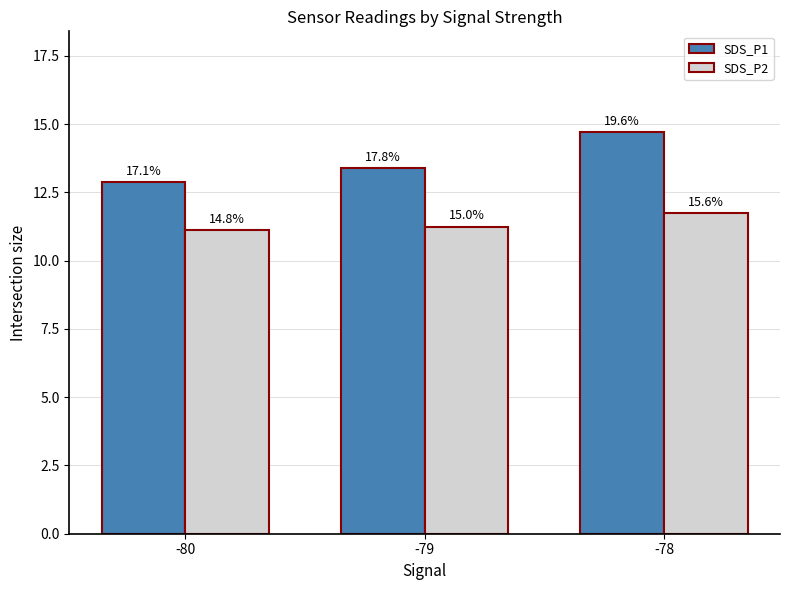

At which category is the sum across all series the highest?

-78